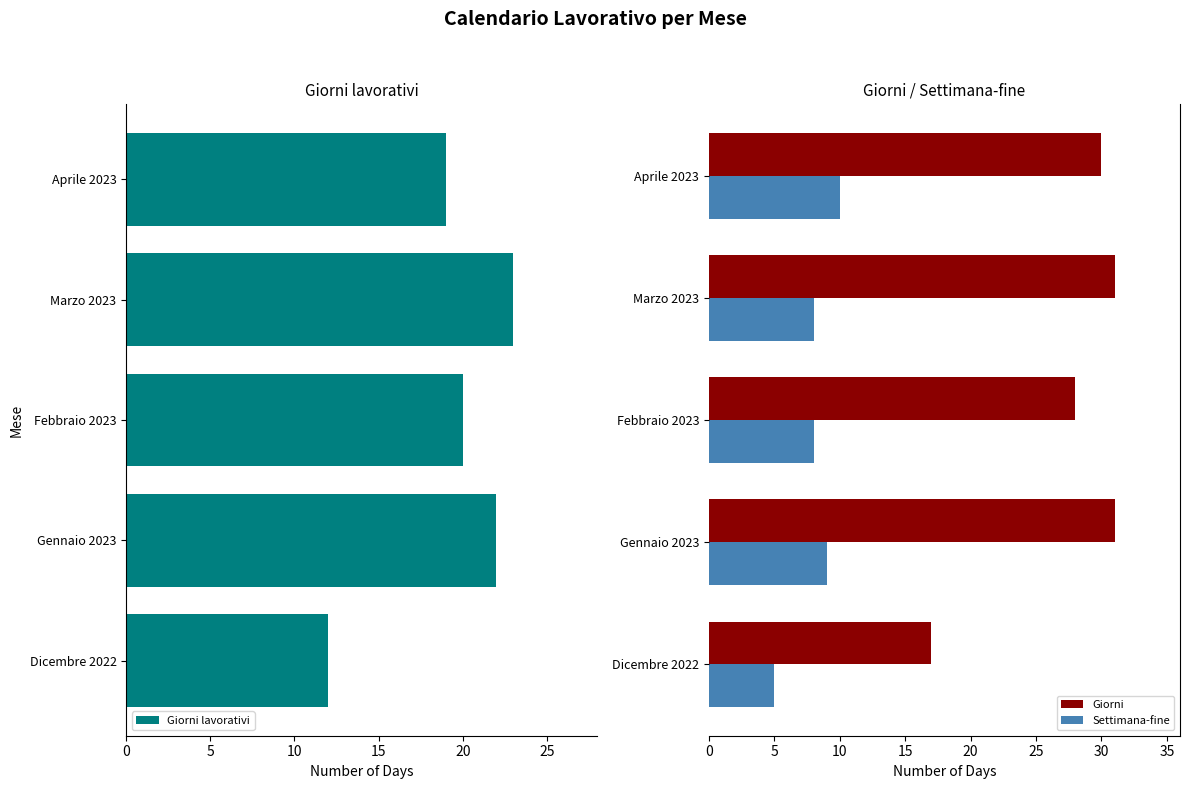

What is the difference between the Settimana-fine values at Gennaio 2023 and Marzo 2023?

1